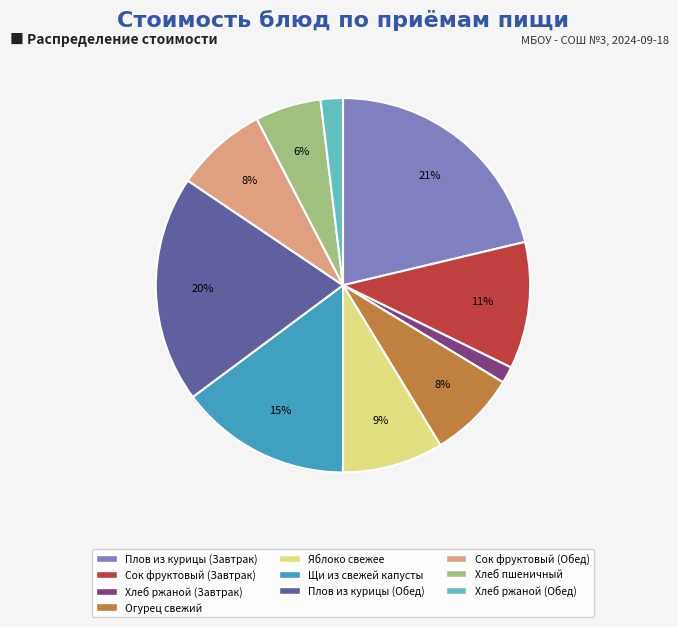

To the nearest percent, what is the difference between the largest and smallest slice percentages?

20%